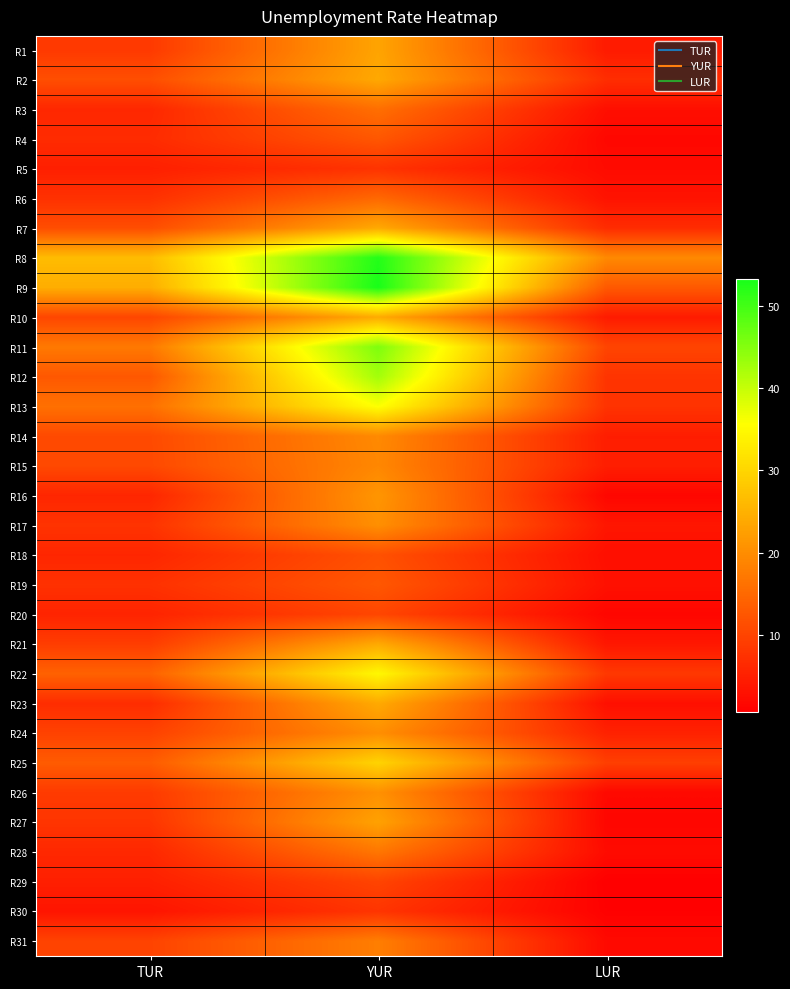

What is the greatest value displayed?

53.2